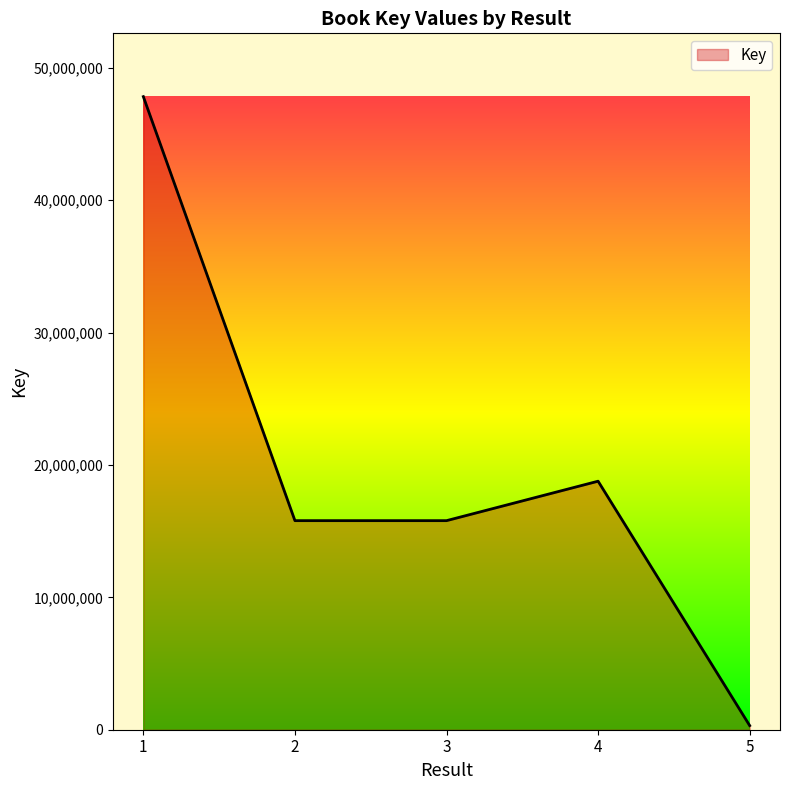

The value at 1 is 47818501. True or false?

True